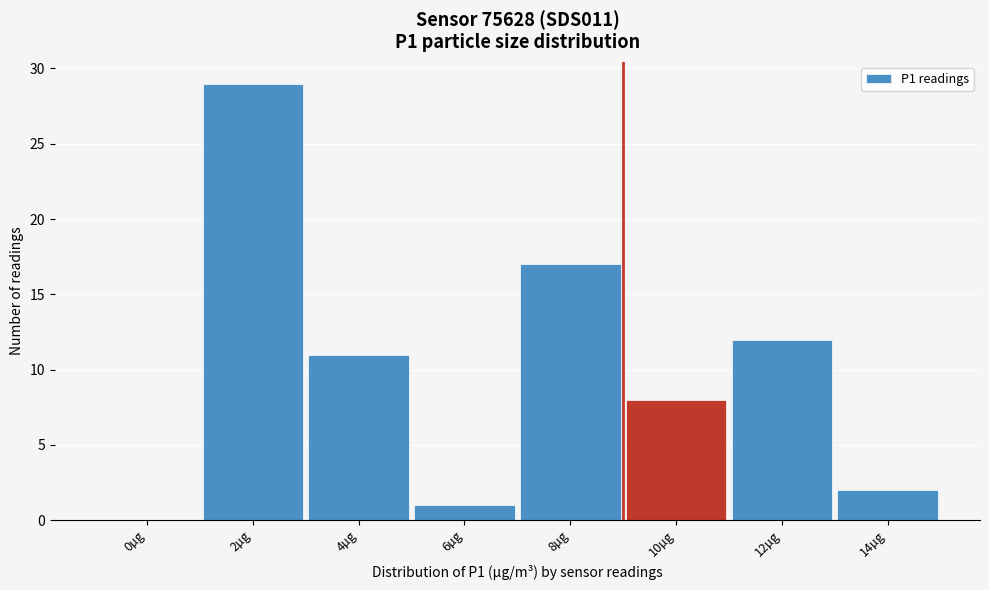

Reading left to right, extract all data points from this chart.

0µg=0	2µg=29	4µg=11	6µg=1	8µg=17	10µg=8	12µg=12	14µg=2